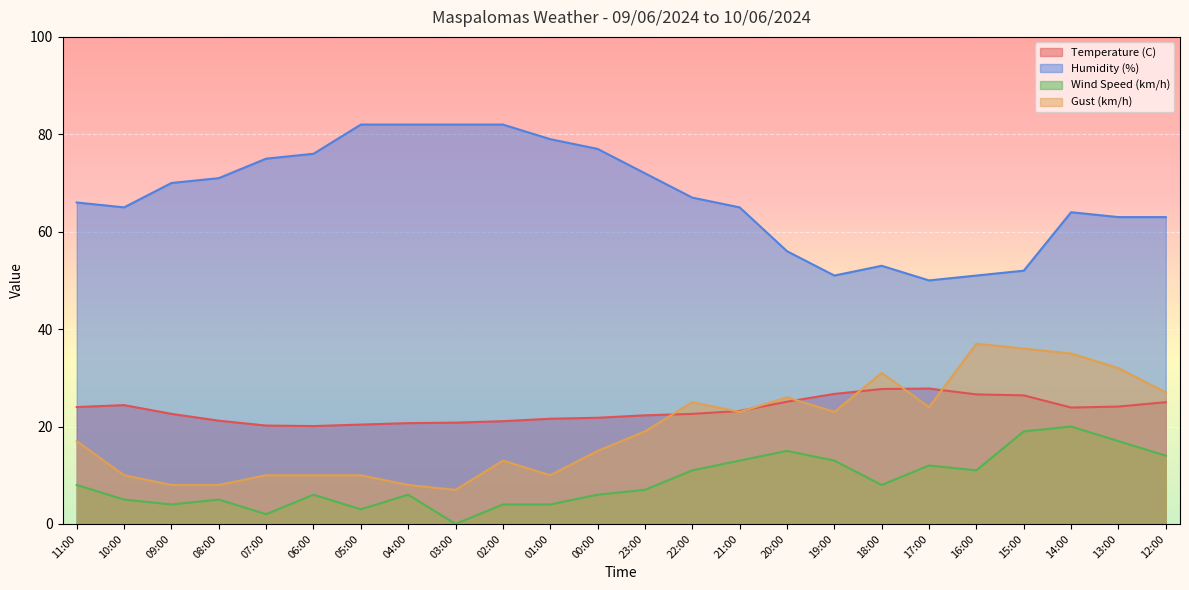

True or false: Gust (km/h) and Humidity (%) cross at least once.

False